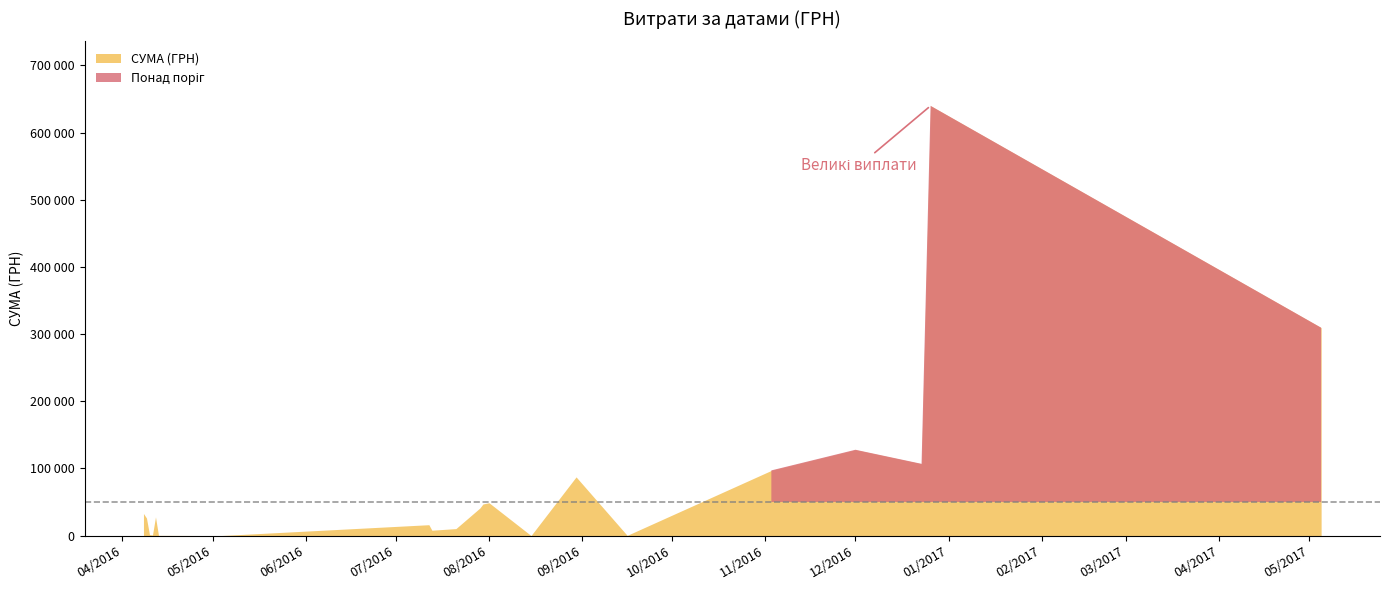

What is the difference between the maximum and minimum values?

639669.9